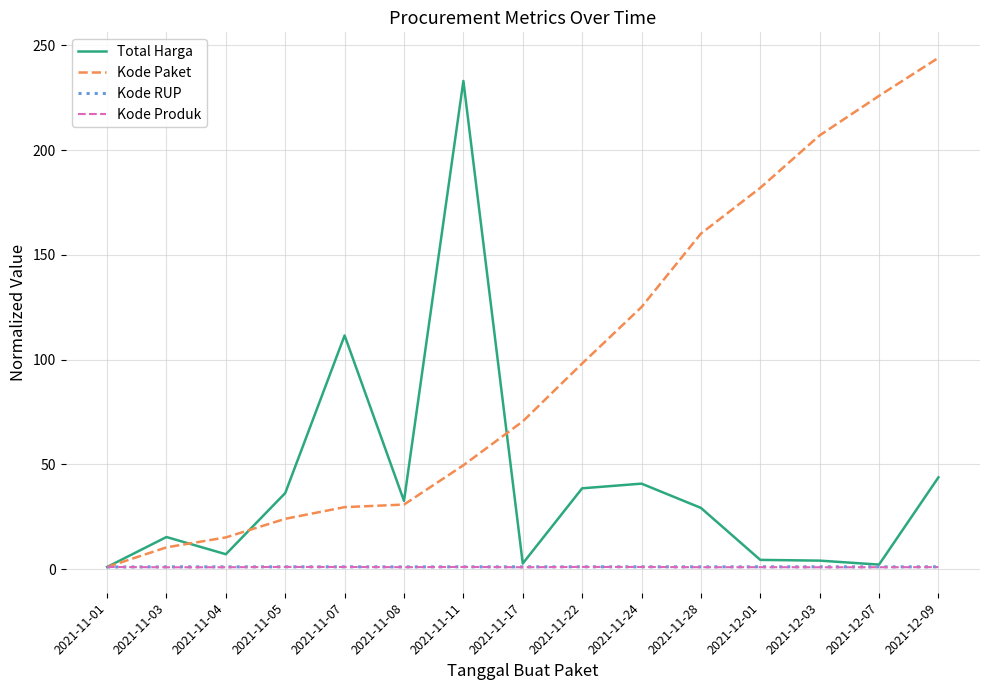

Which category has the lowest value in the Kode Paket series?

2021-11-01